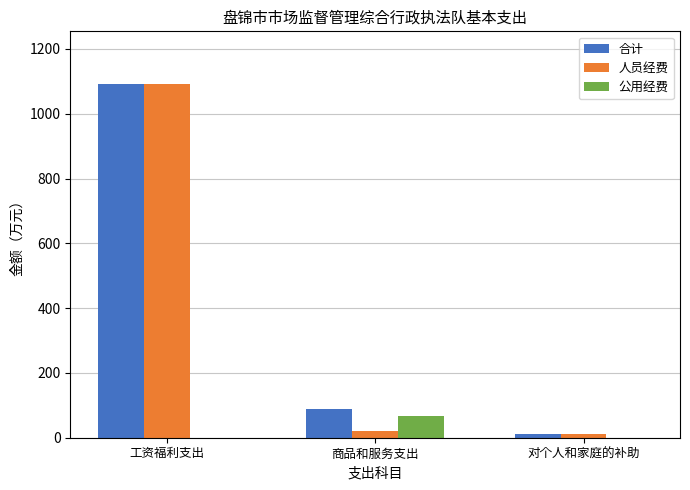

At which category is the sum across all series the highest?

工资福利支出